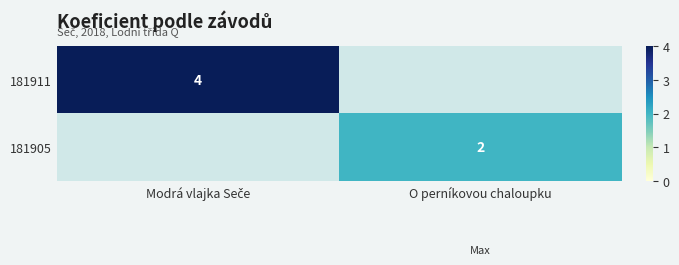

The value of 181905 at O perníkovou chaloupku is 2. True or false?

True